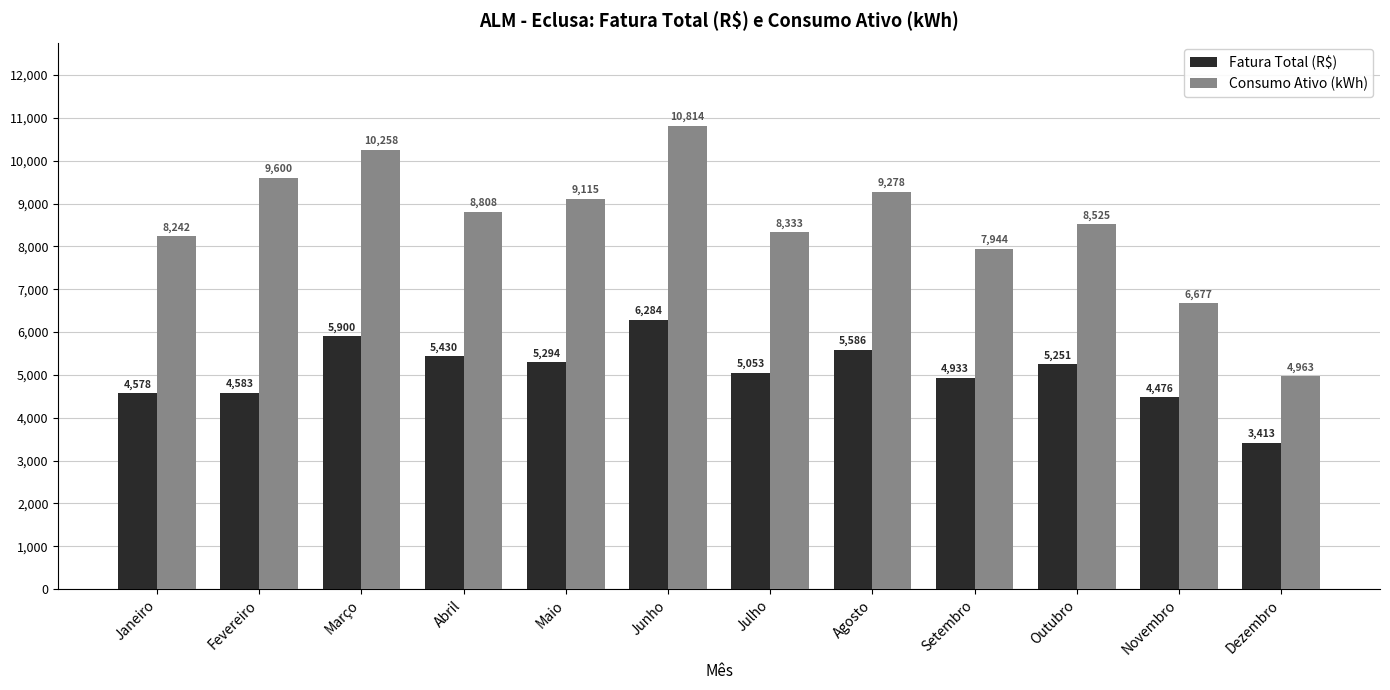

What is the average value of the Consumo Ativo (kWh) series?

8546.4